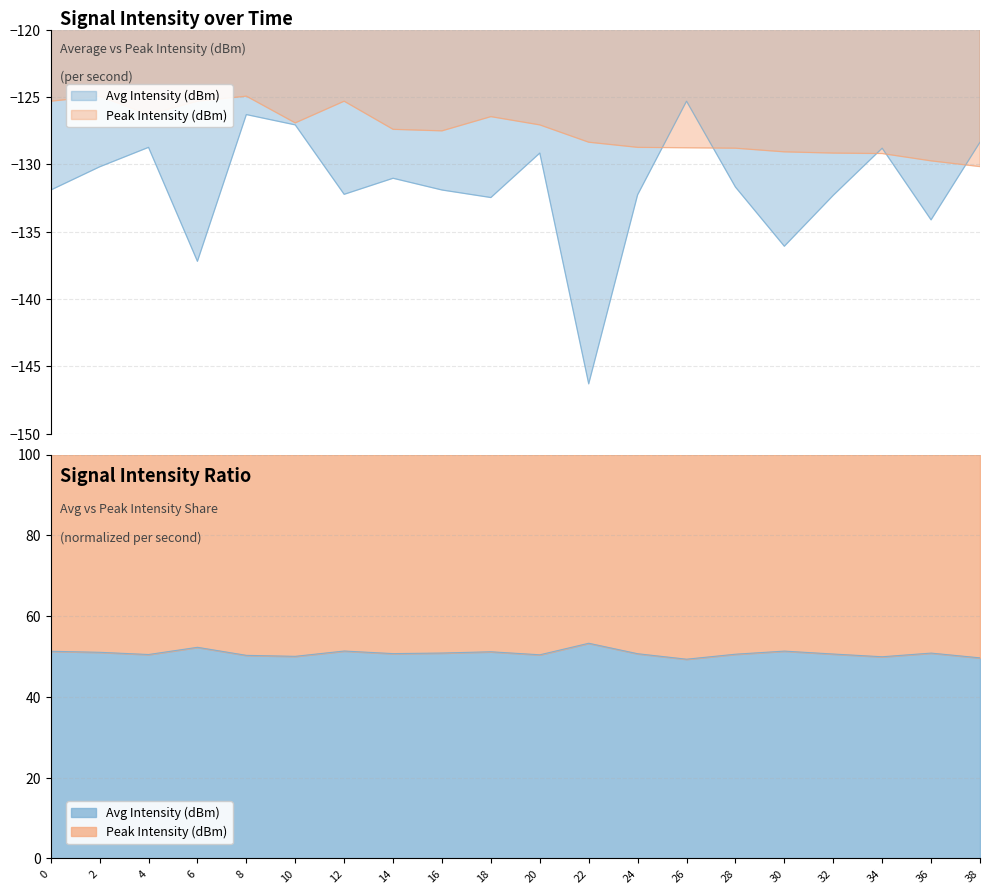

Is it true that Avg Intensity (dBm) equals -199.2 at 30?

False